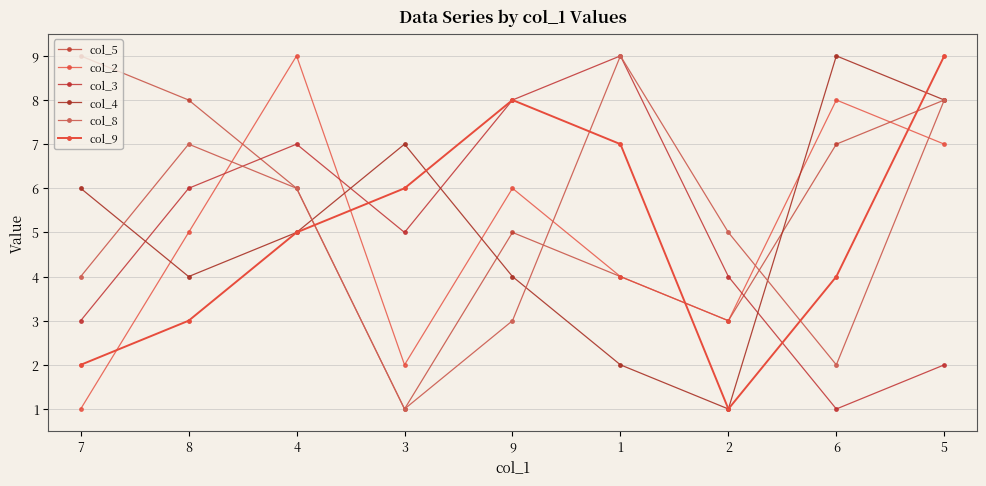

How many lines are shown in the chart?

6